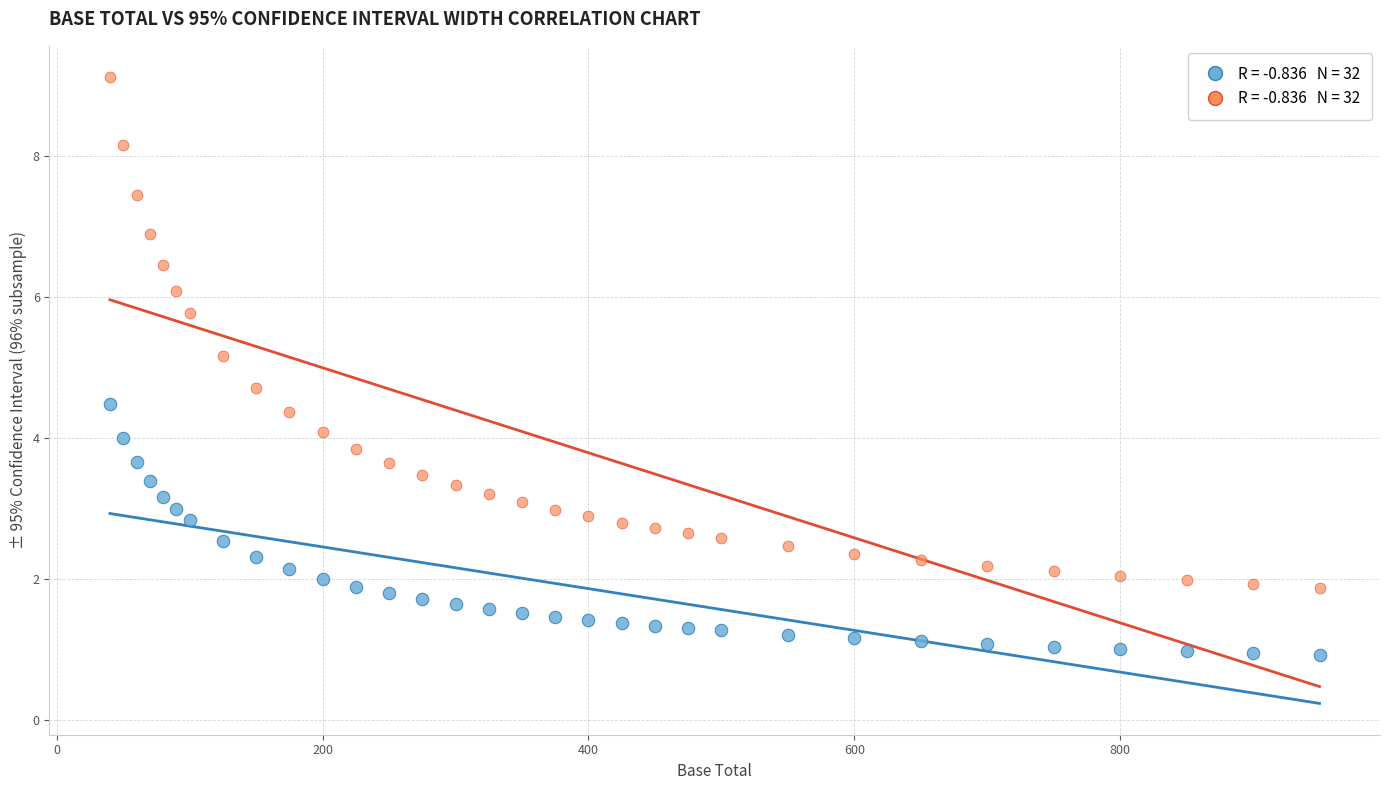

Across all series, what Y value is closest to 5?

5.2